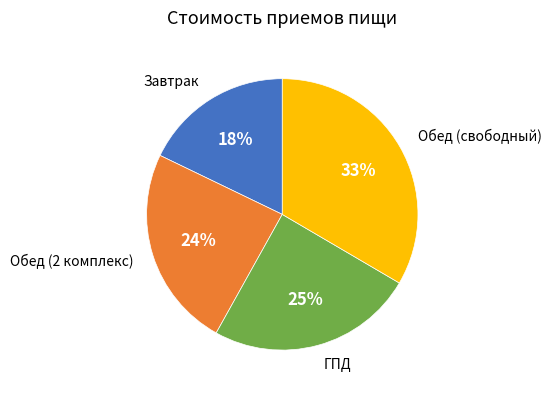

Is there any slice that represents more than half of the pie?

No